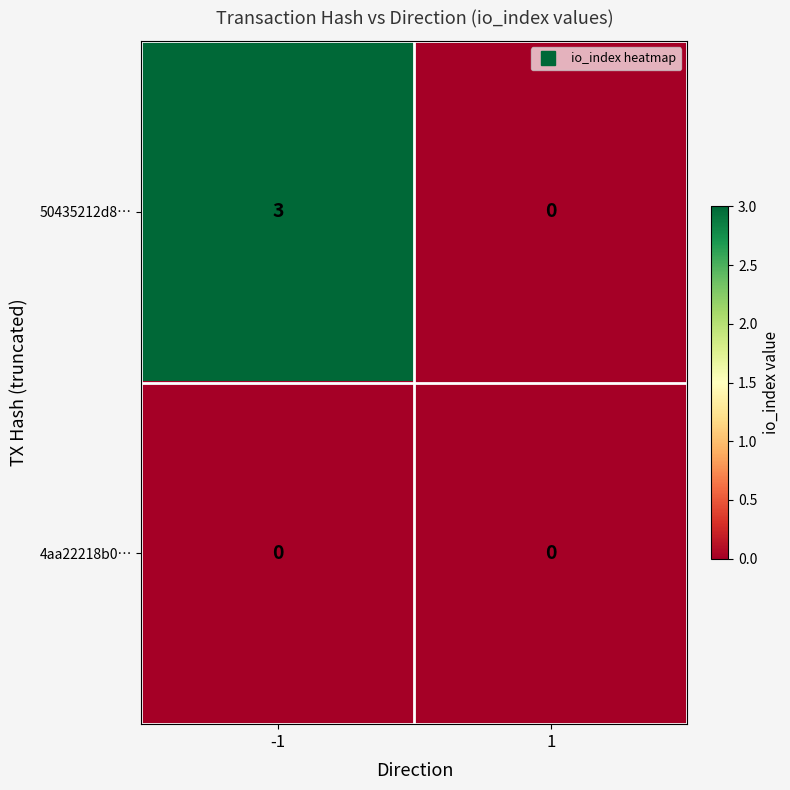

At -1, list the series in order from smallest to largest.

4aa22218b0…, 50435212d8…